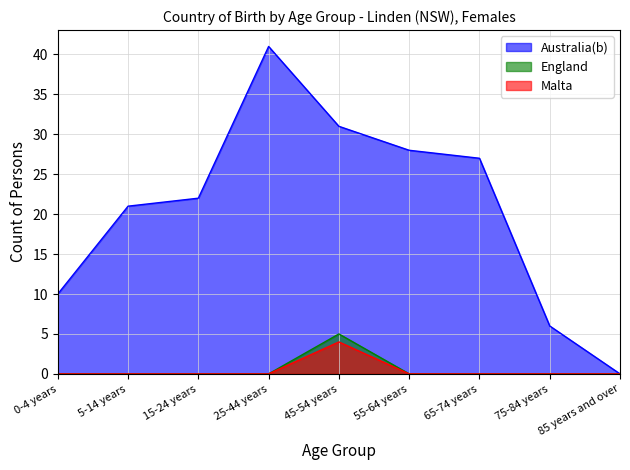

What position from the left is 0-4 years?

1